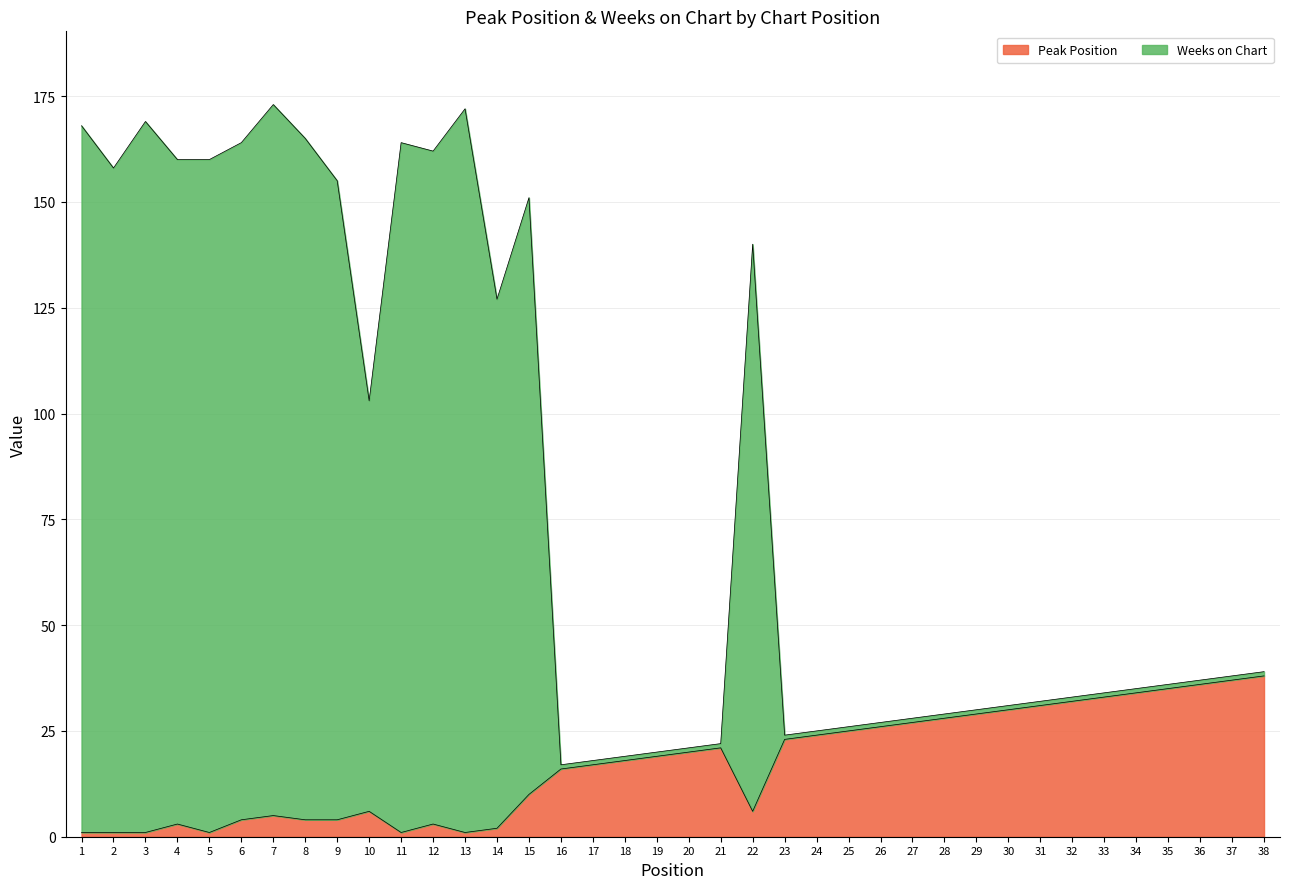

How many interior local valleys does the Weeks on Chart series have?

6